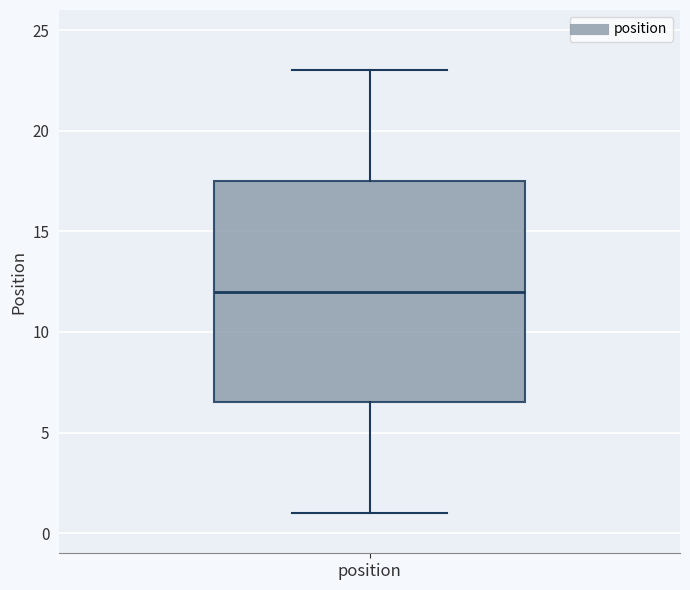

Transcribe this box plot: give where the median line is, the range the box spans, and where the two whiskers end, as read against the y-axis. The values are not printed on the chart, so give them approximately, as read against the axis.

median 12.0, box 6.5 to 17.5, whiskers 1.0 to 23.0